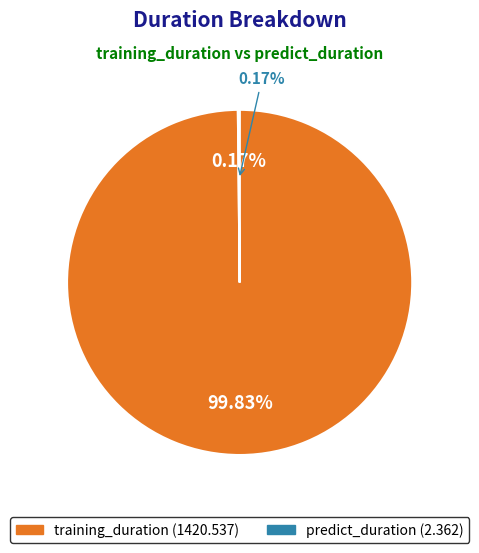

Which slice is the largest?

training_duration